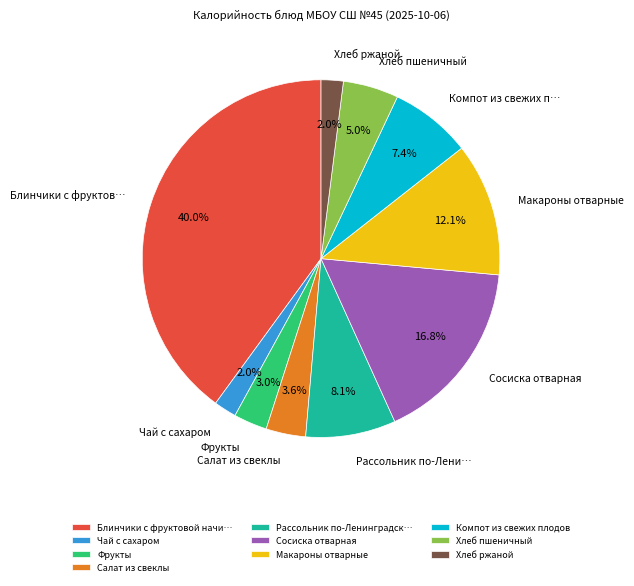

To the nearest percent, what is the average slice percentage?

10%